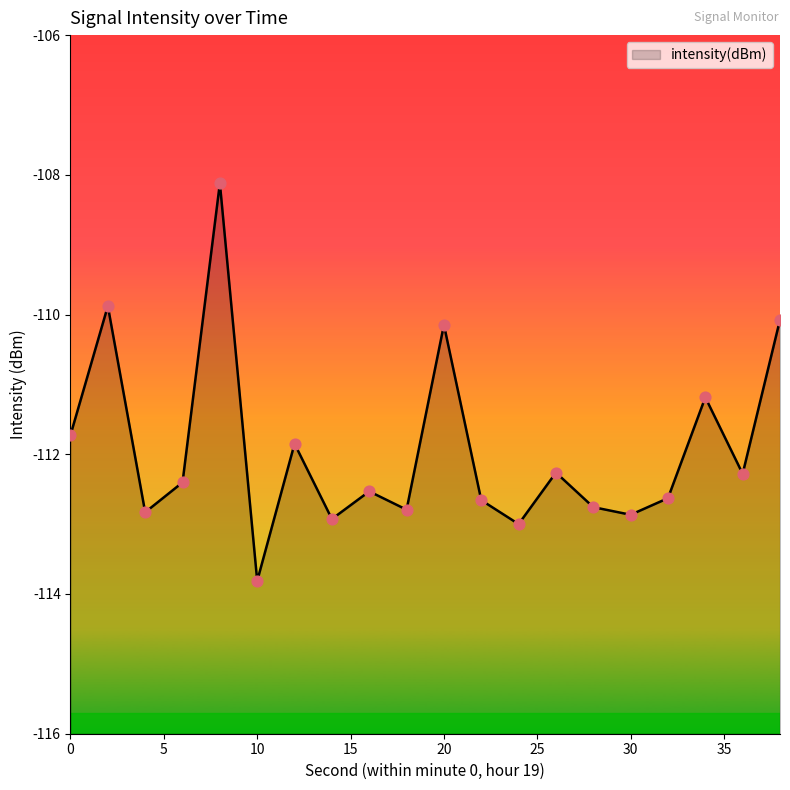

What is the change in value from 6 to 26?

+0.1